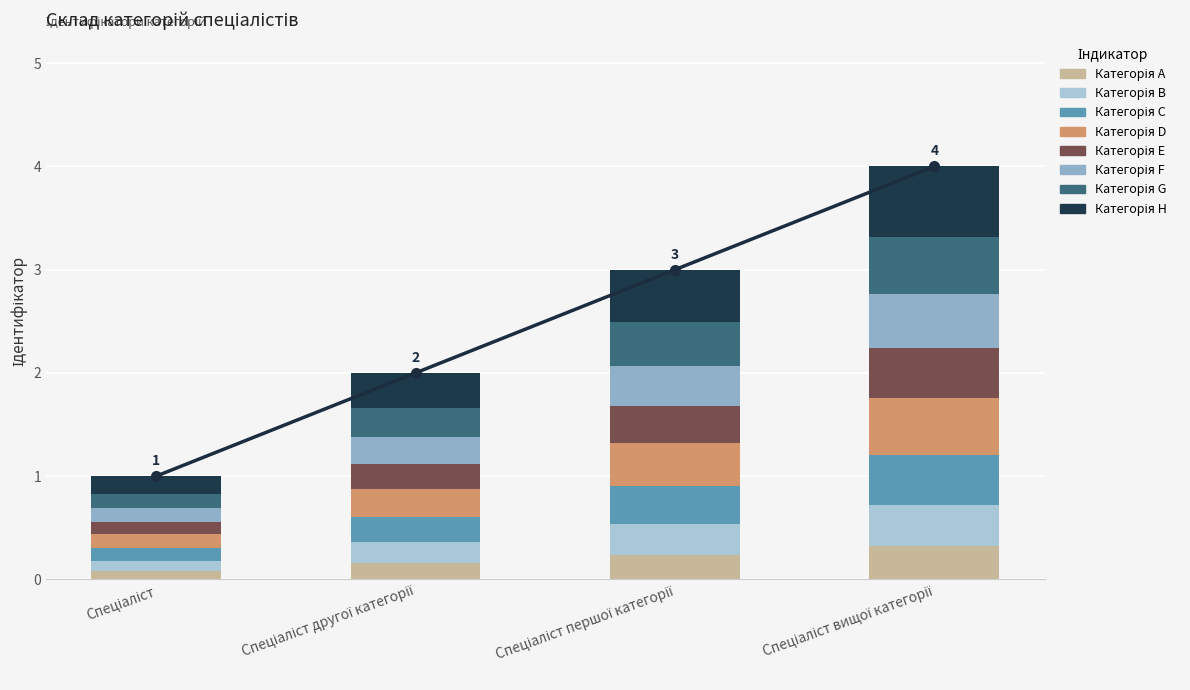

What value does the data have at Спеціаліст?

0.1